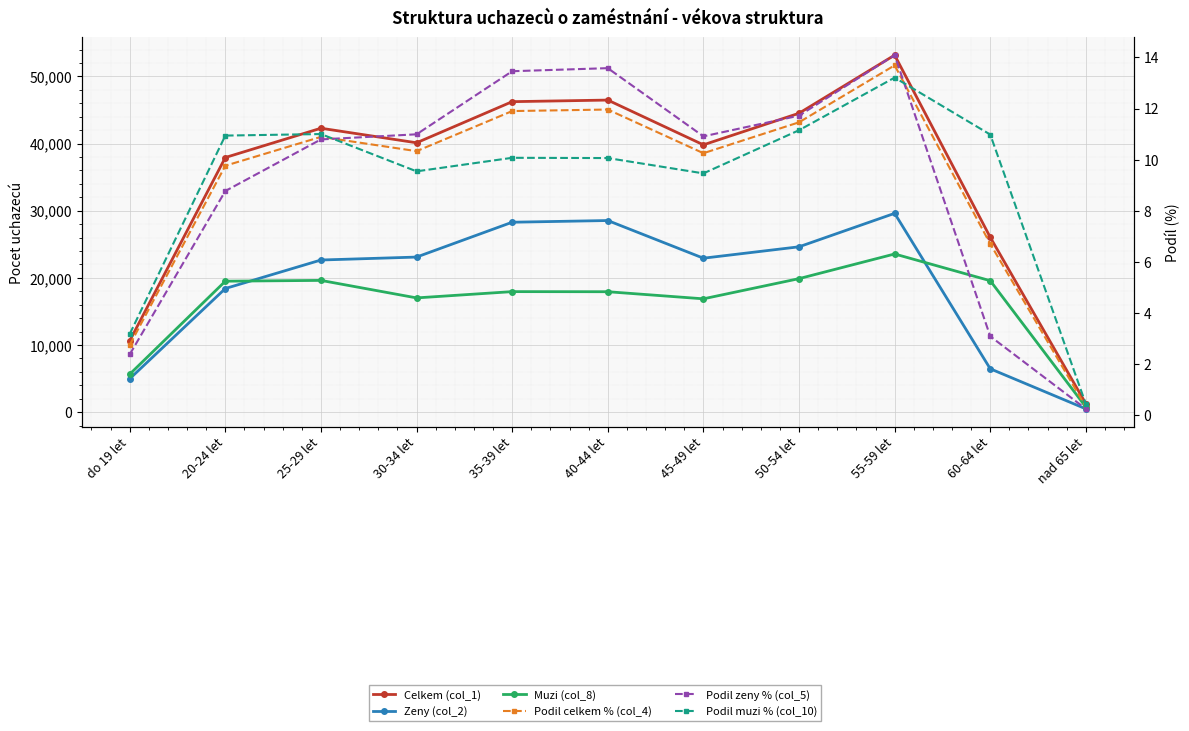

What is the spread (max minus min) of values at 45-49 let?

39803.5